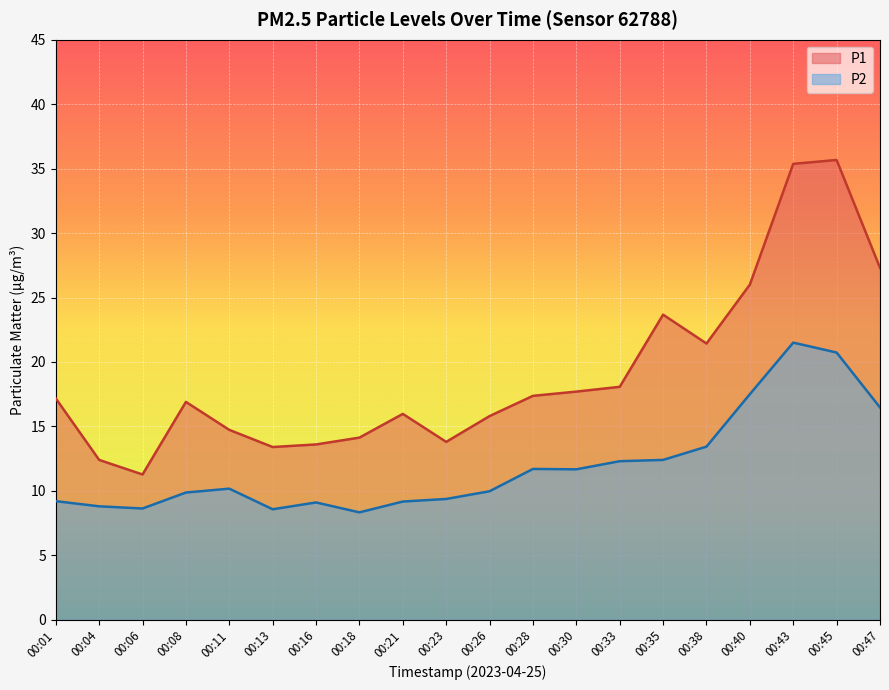

At 00:13, list the series in order from largest to smallest.

P1, P2